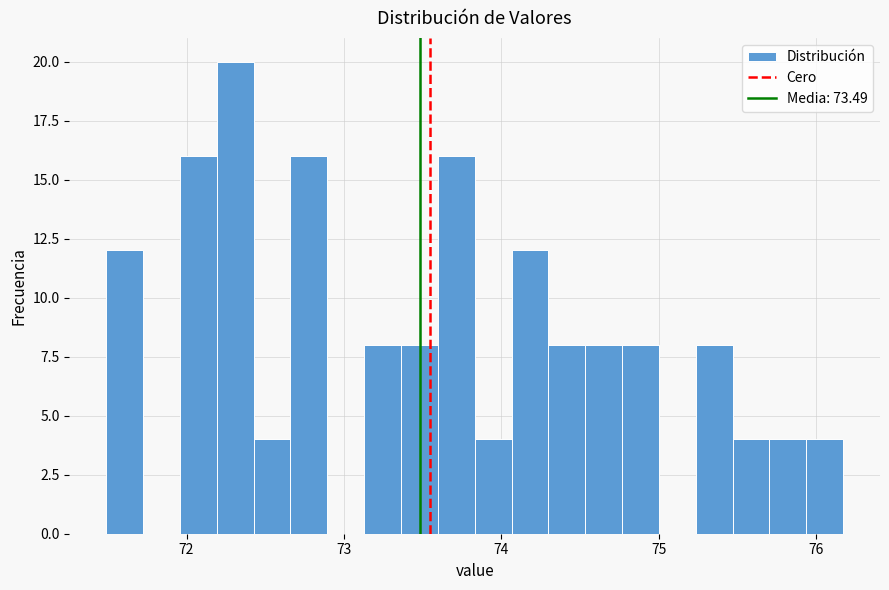

Around what value on the x-axis is the tallest bar? Give the approximate position of its centre, as read against the axis.

72.3